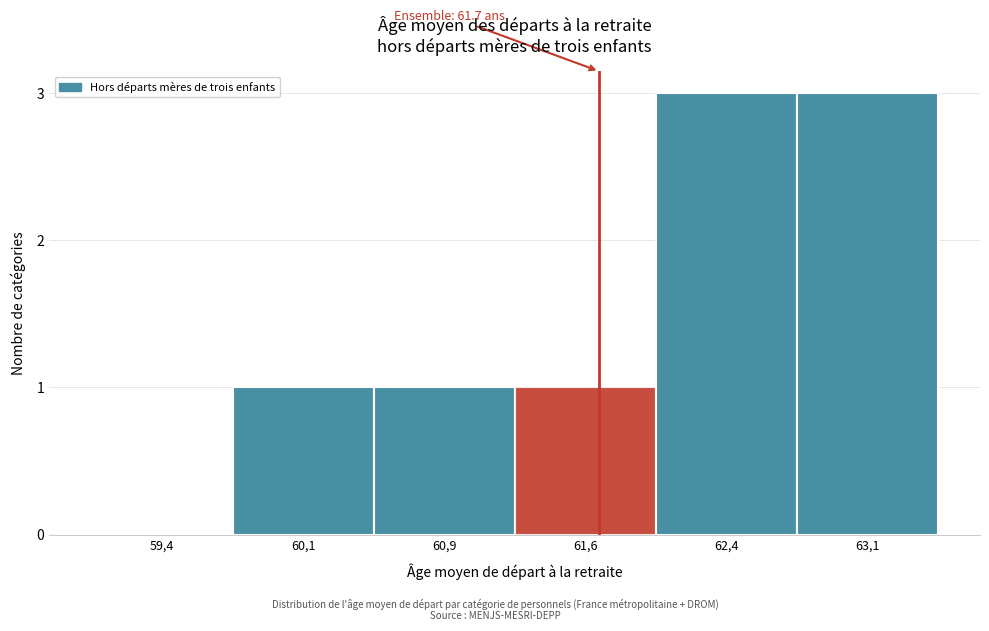

Reading right to left, transcribe all the data shown in this chart.

63,1=3	62,4=3	61,6=1	60,9=1	60,1=1	59,4=0